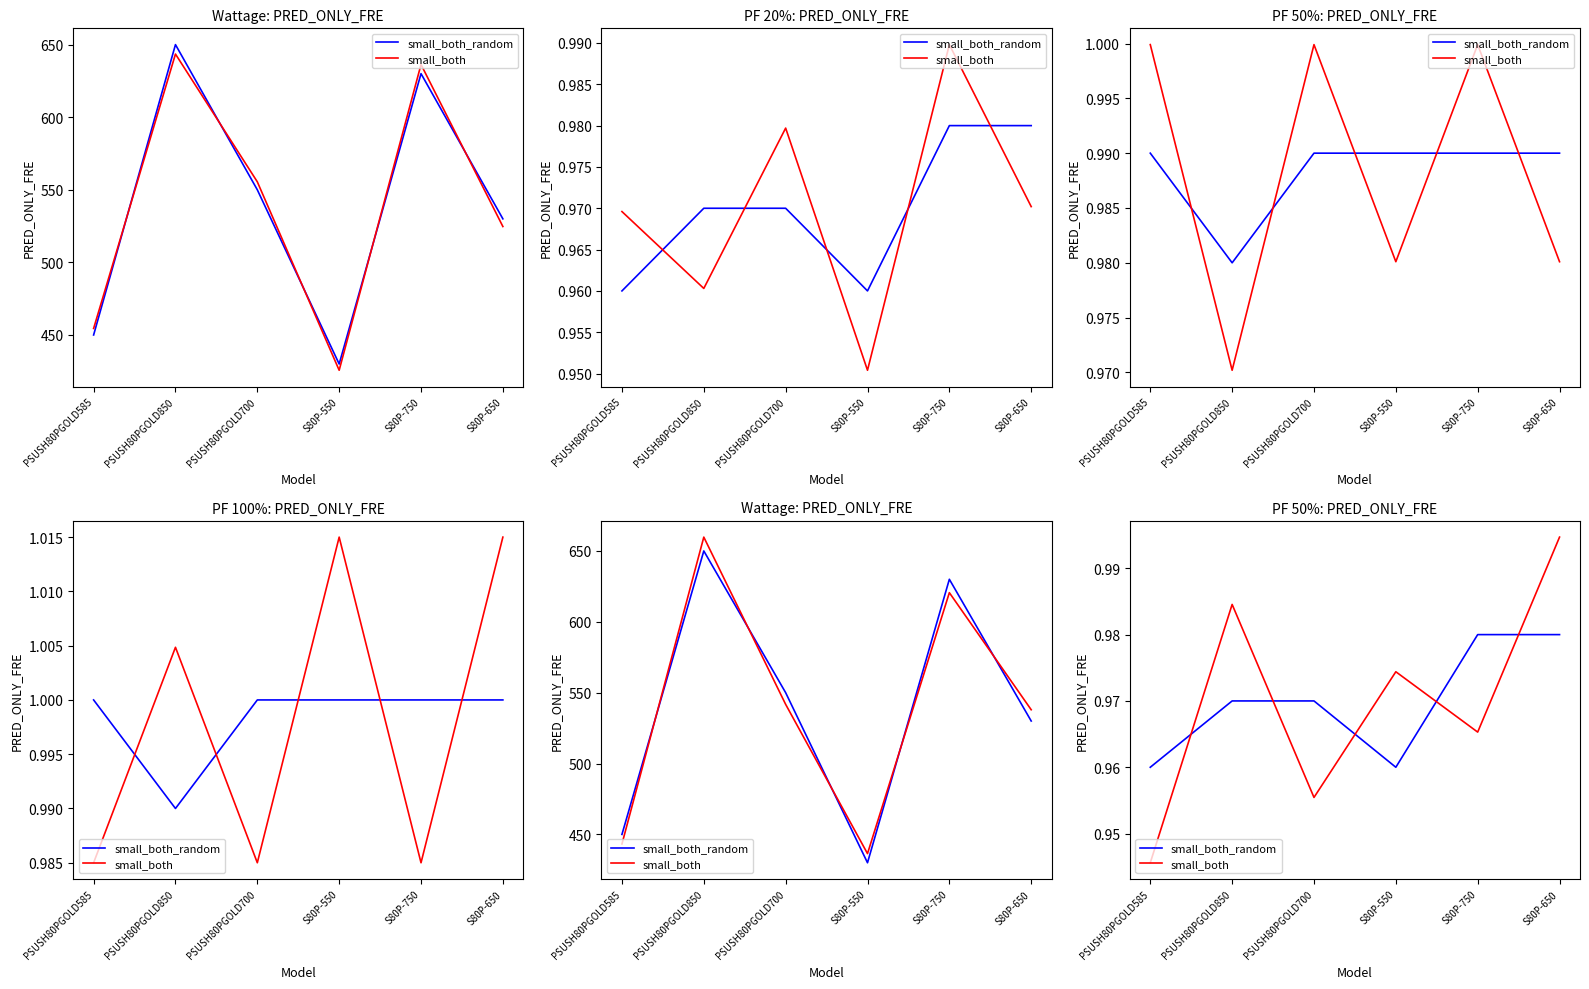

How many data points does each series have?

6